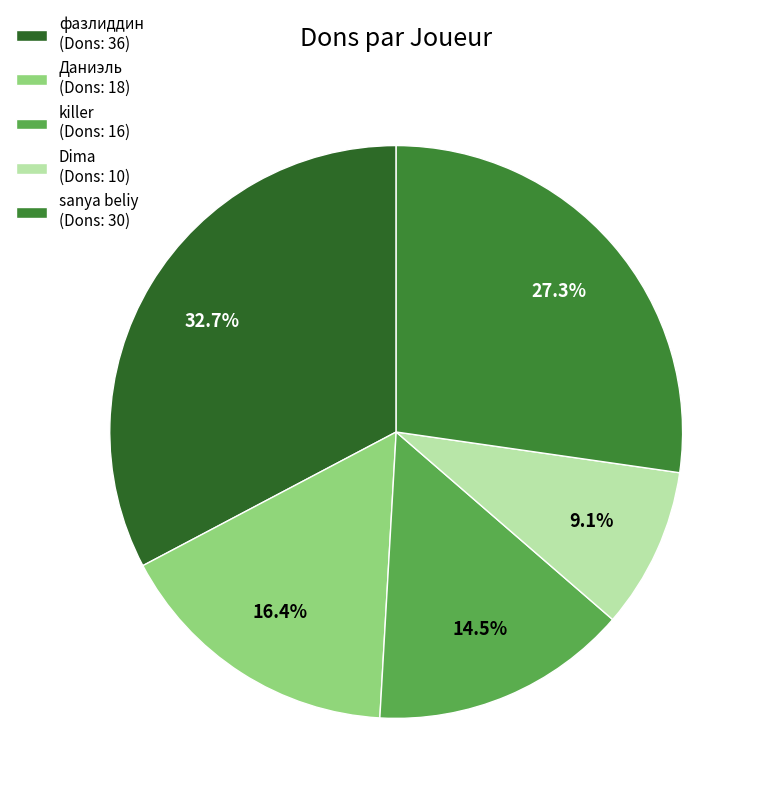

Is there a majority slice in this chart?

No